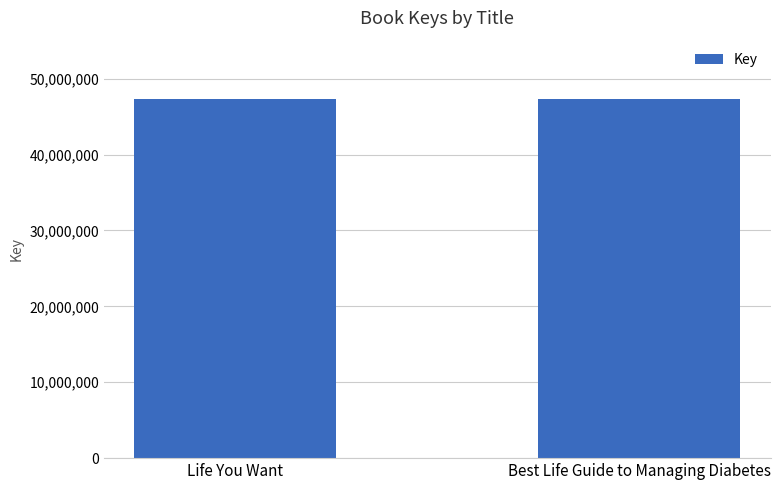

What is the value of the 1st bar from the left?

47282267